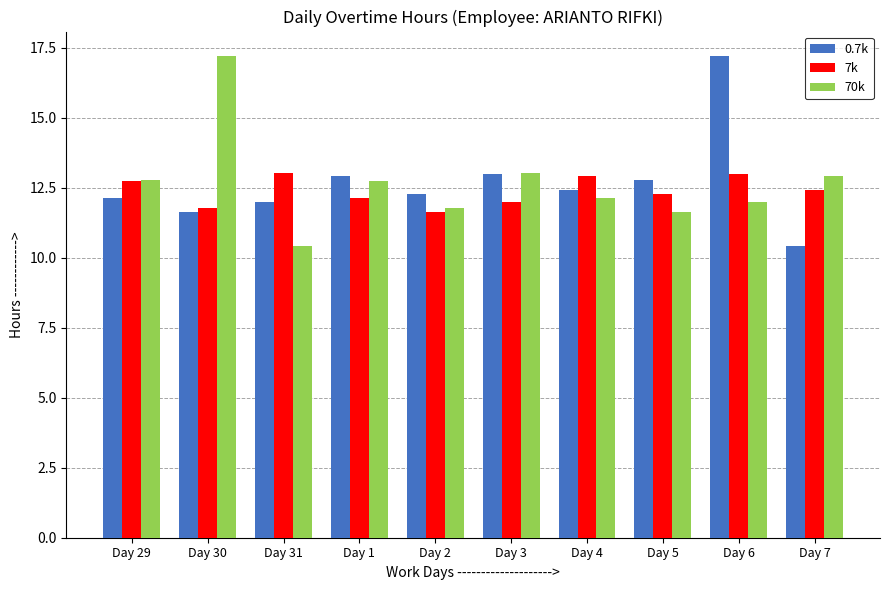

At how many categories does at least one series exceed 11?

10